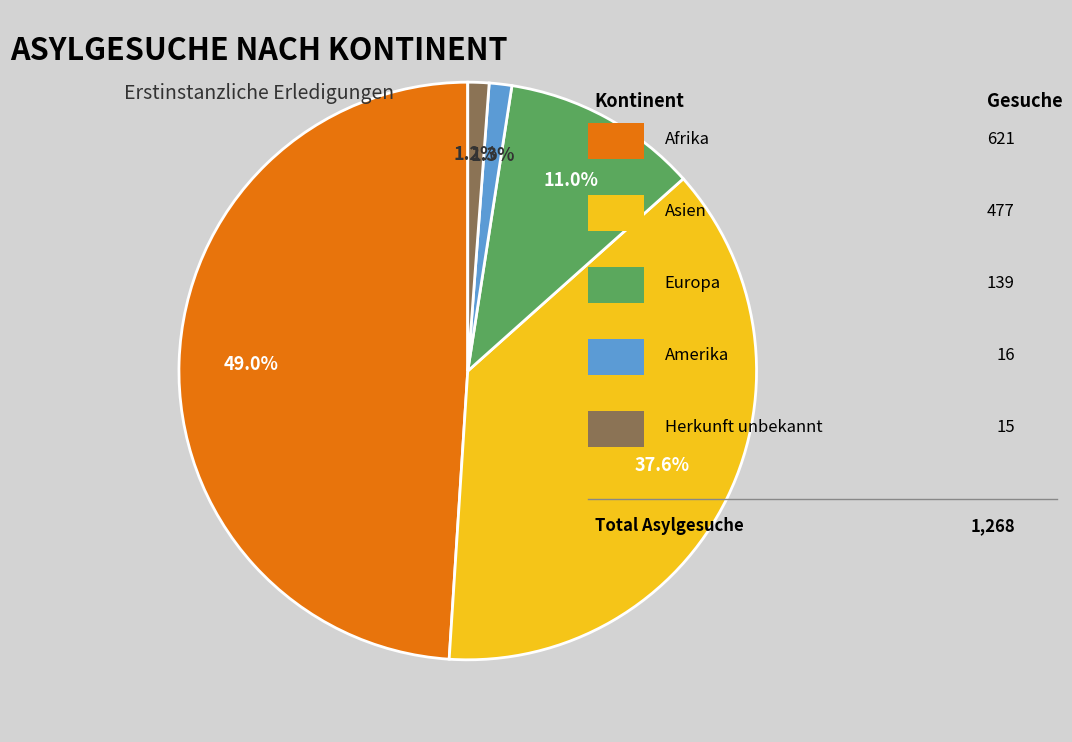

Is there a majority slice in this chart?

No